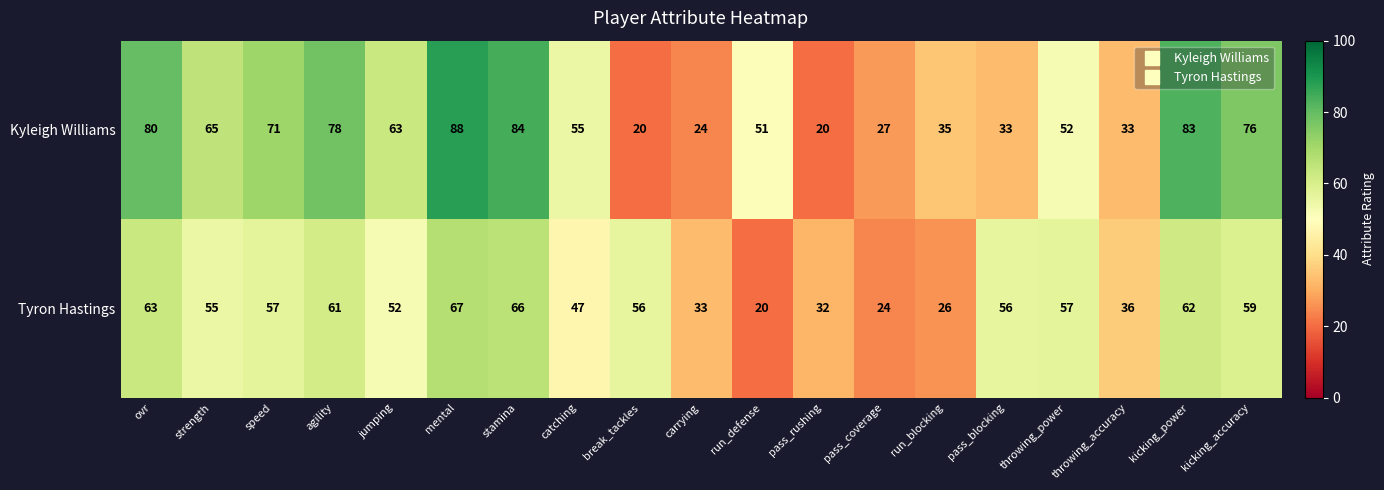

What is the minimum value shown in the chart?

20